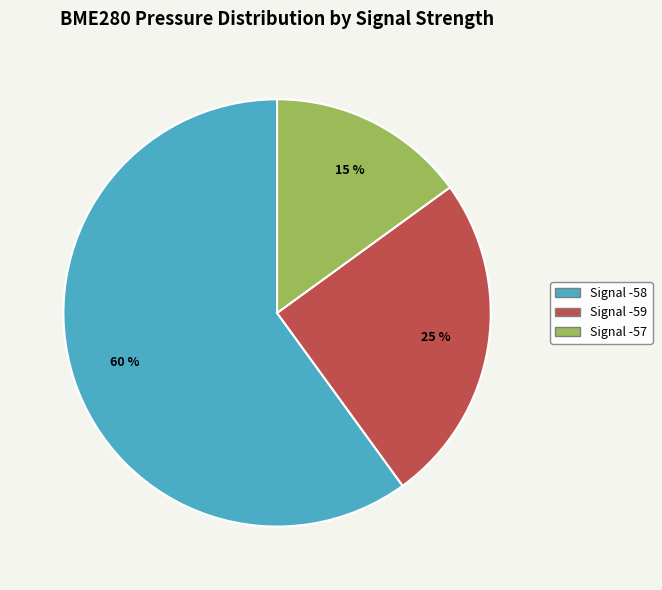

Is there any slice that represents more than half of the pie?

Yes